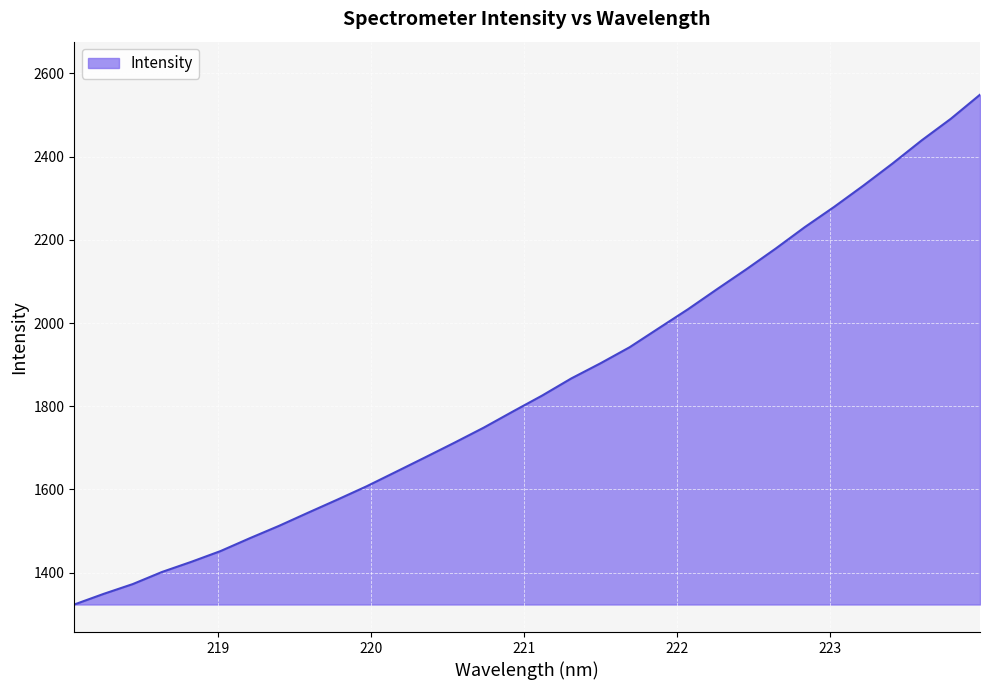

What is the difference between the maximum and minimum values?

1225.5